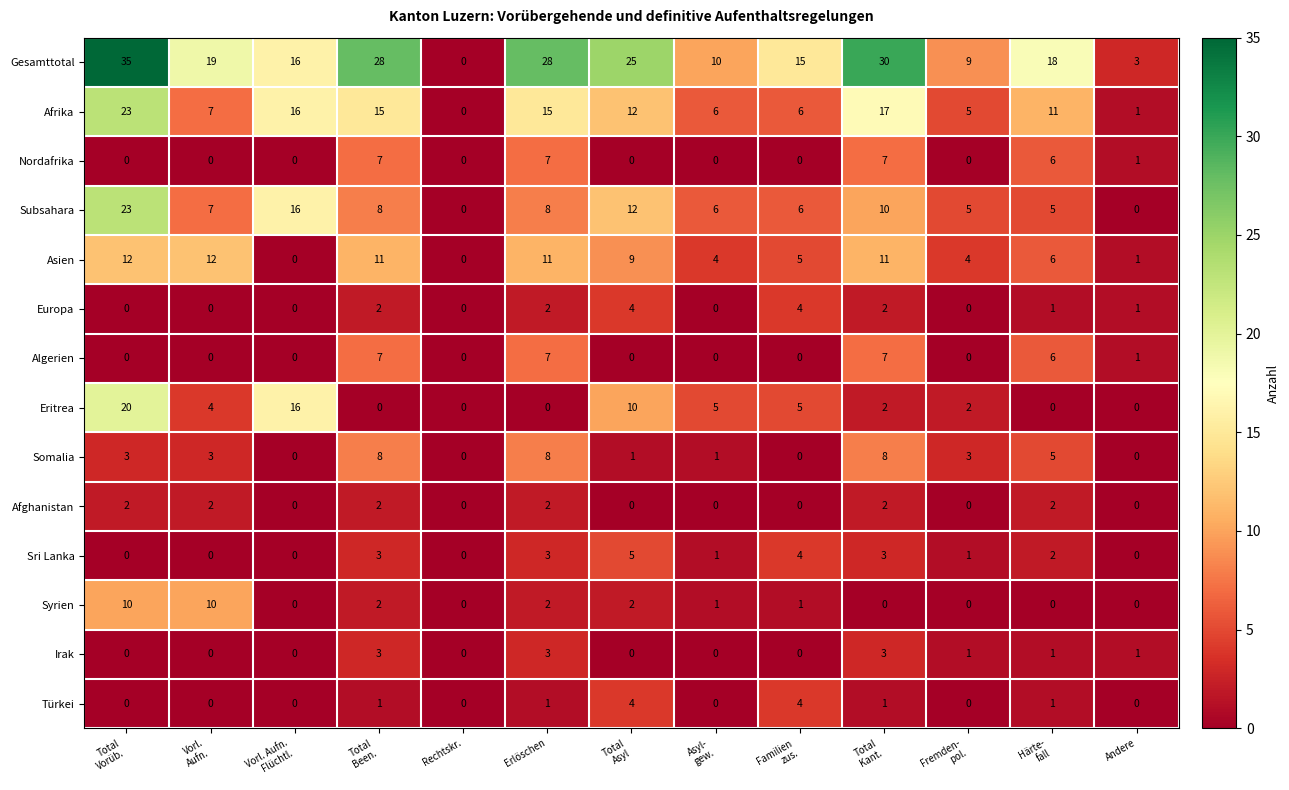

Which series has the largest range (max minus min)?

Gesamttotal